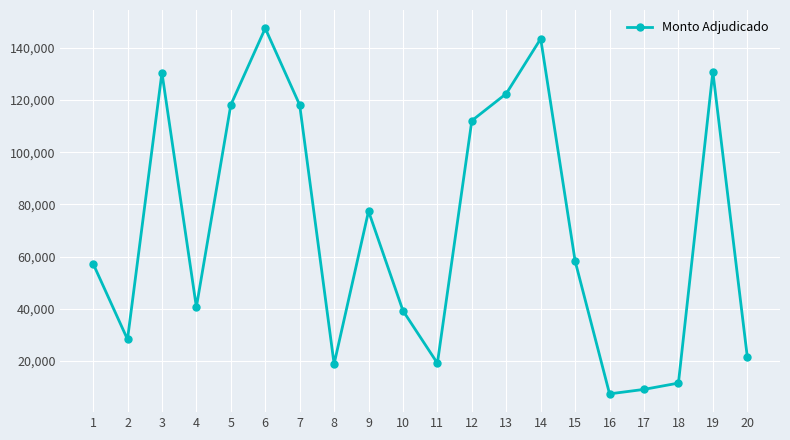

Which has a higher value, 8 or 16?

8